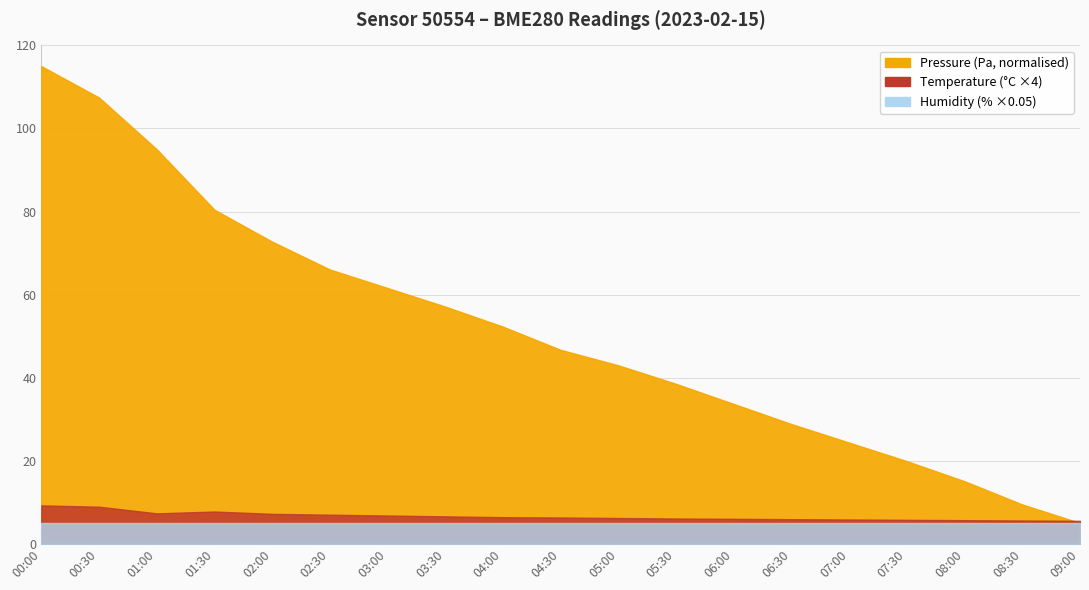

True or false: pressure has more than 1 points higher than both neighbors.

False